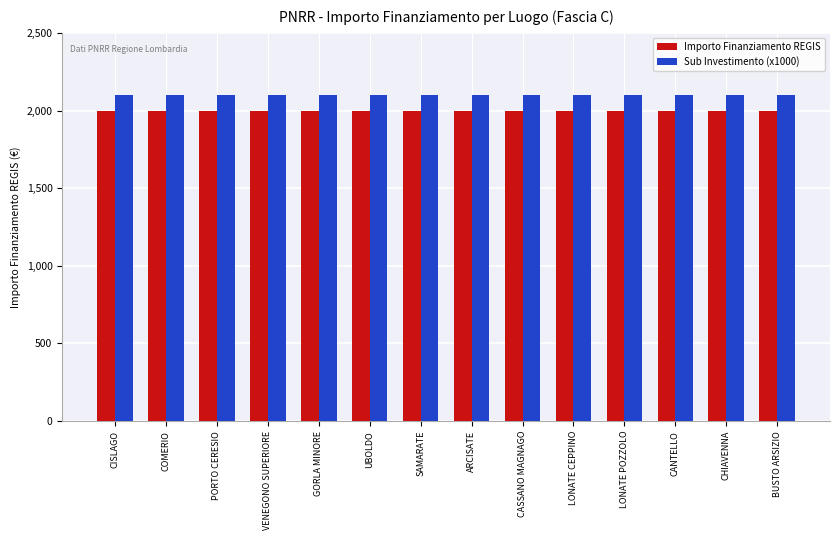

The Sub Investimento (x1000) series shows 3467 at LONATE CEPPINO. True or false?

False